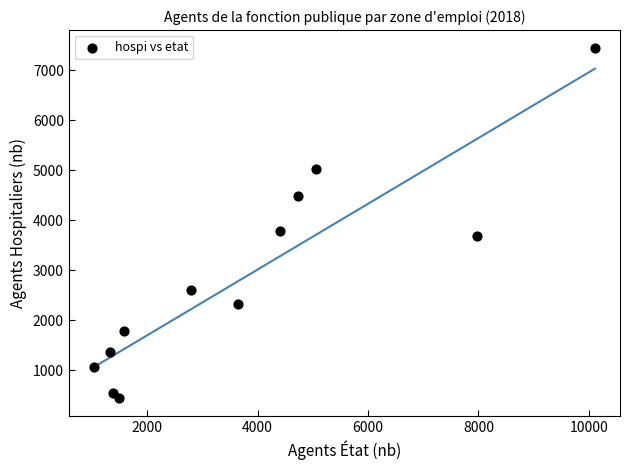

What is the average Y value?

2878